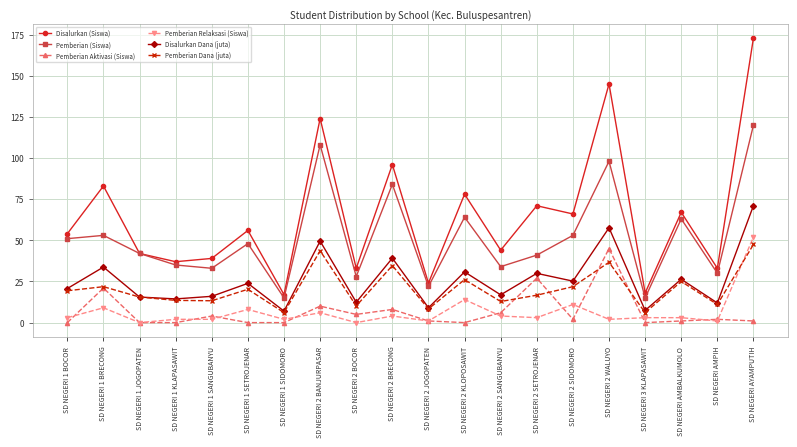

What are all the series names shown in the legend?

Disalurkan (Siswa), Pemberian (Siswa), Pemberian Aktivasi (Siswa), Pemberian Relaksasi (Siswa), Disalurkan Dana (juta), Pemberian Dana (juta)